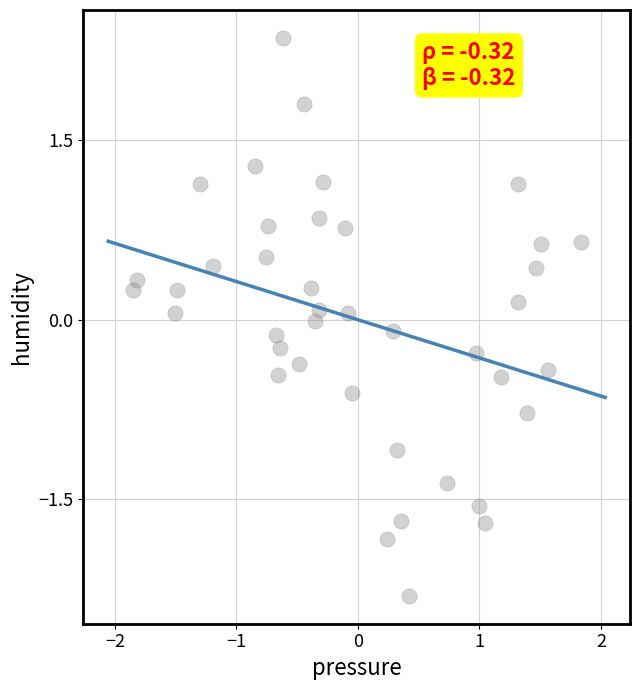

What is the range of Y values (max minus min)?

4.7